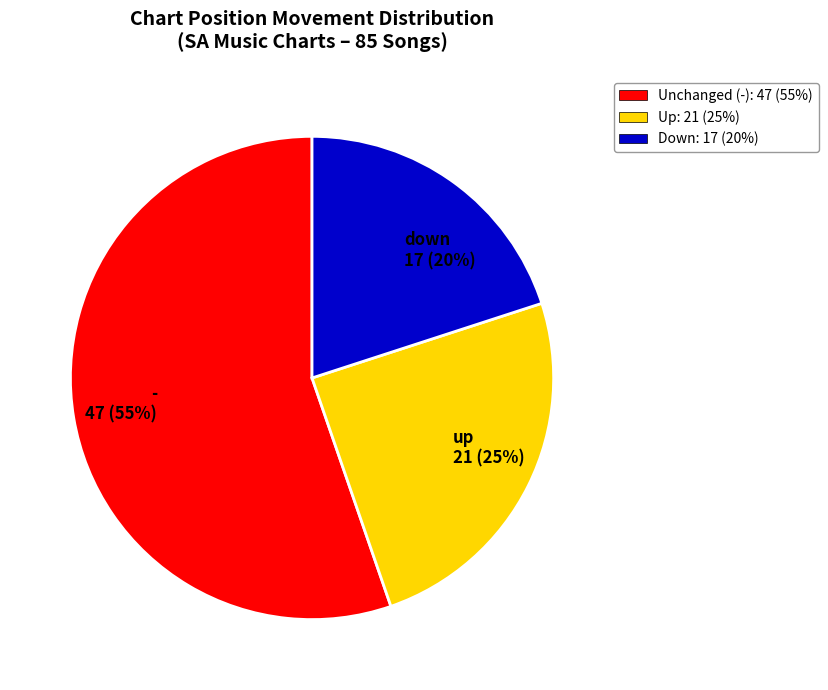

Which category has the biggest portion of the pie?

-